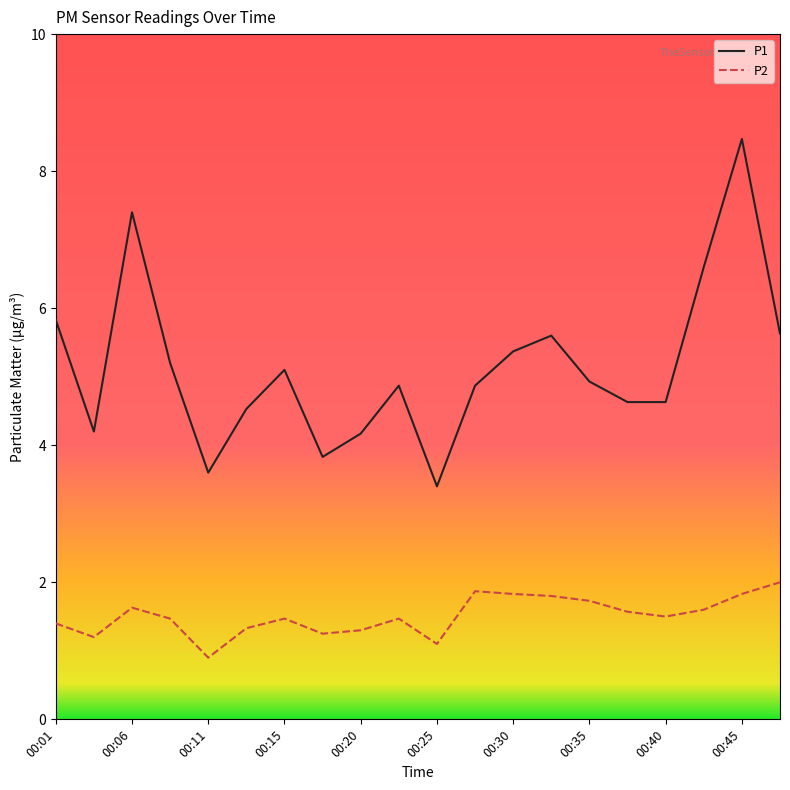

Which series has the largest total across all categories?

P1